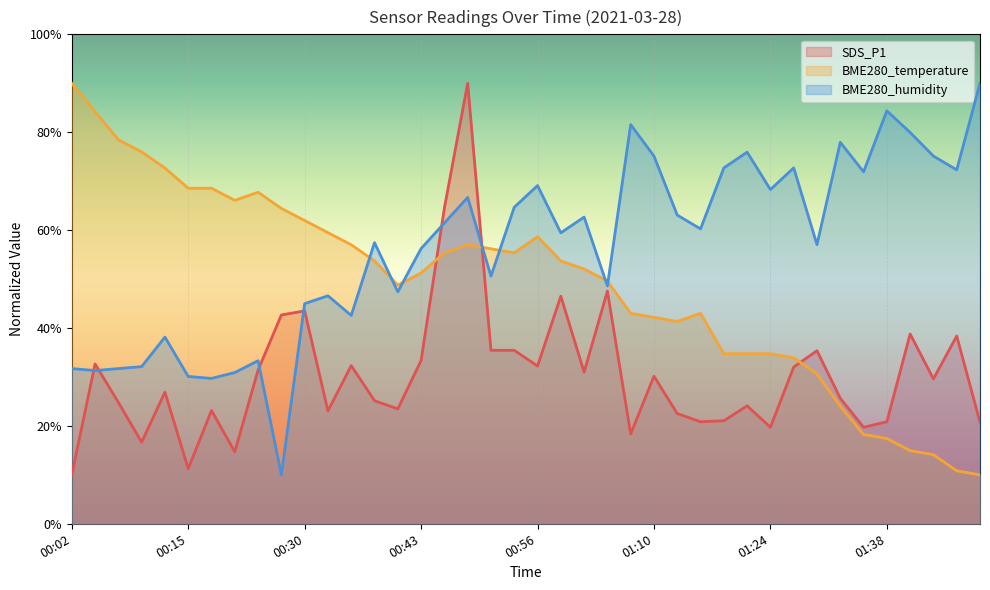

How many distinct data groups are displayed?

3